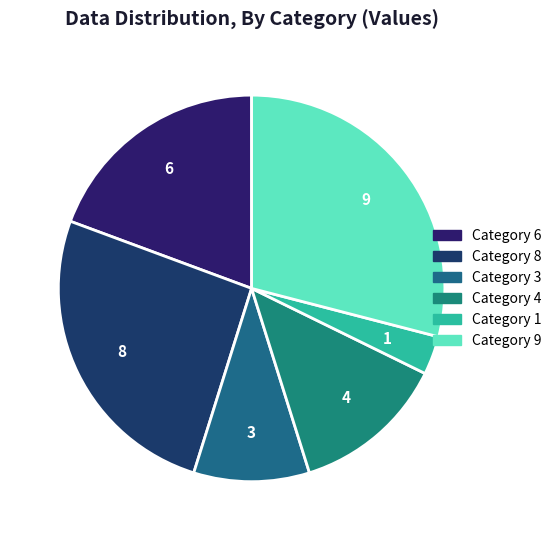

Which category has the biggest portion of the pie?

Category 9